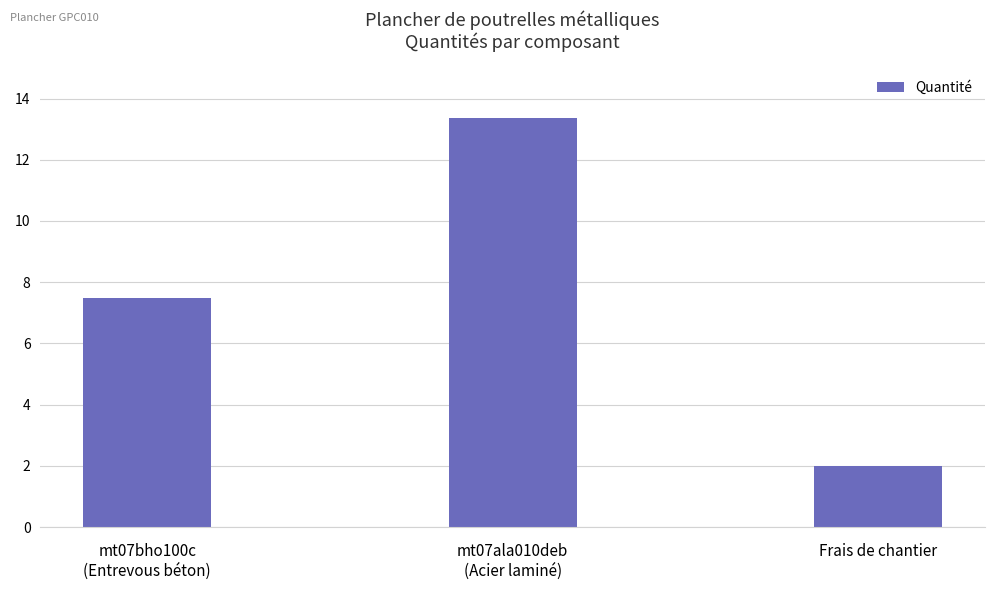

What is the greatest value displayed?

13.4